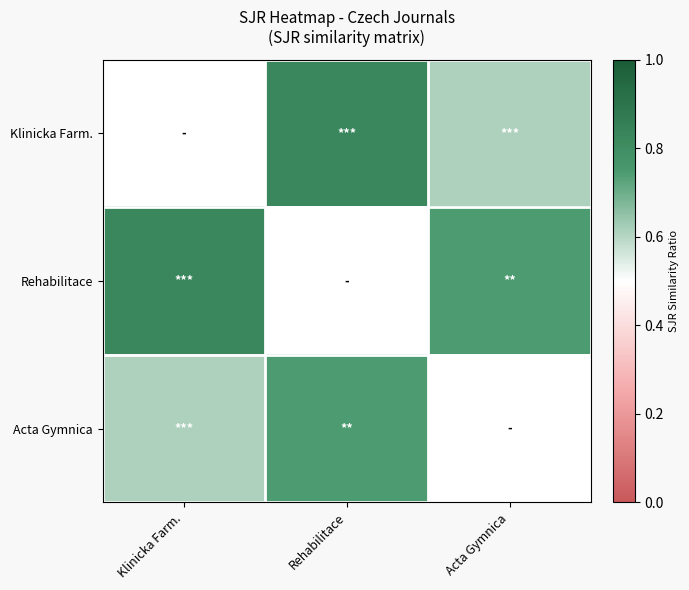

List the series in order of their peak value, lowest first.

Acta Gymnica, Klinicka Farm., Rehabilitace